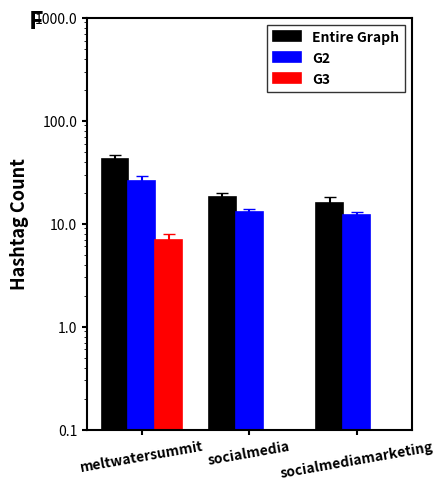

What value does the Entire Graph series have at socialmedia, to the nearest 5?

20